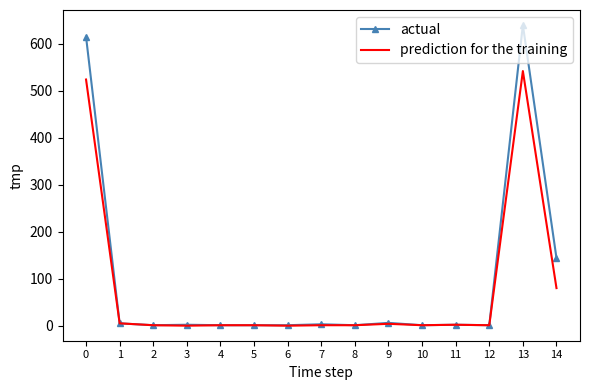

Where is actual nearest to the value 320?

14